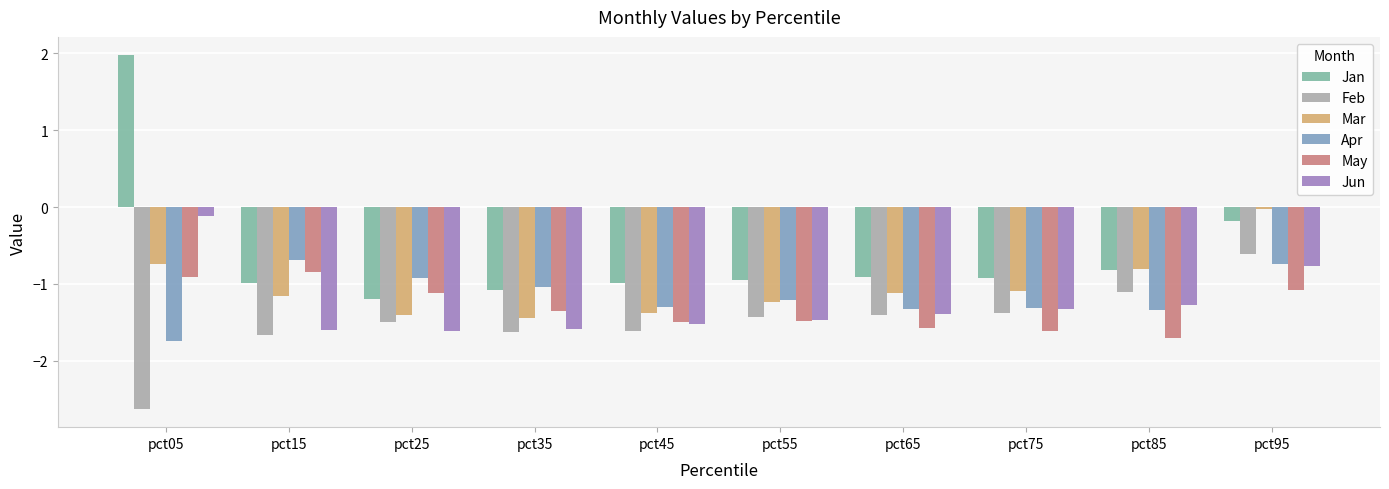

How many bars are there in total?

60